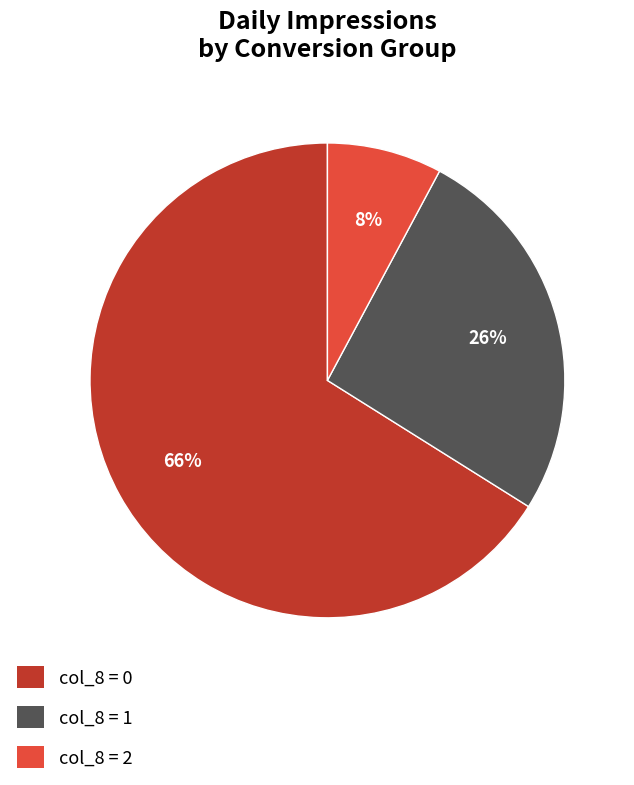

Combined, do col_8 = 2 and col_8 = 0 account for over 50%?

Yes